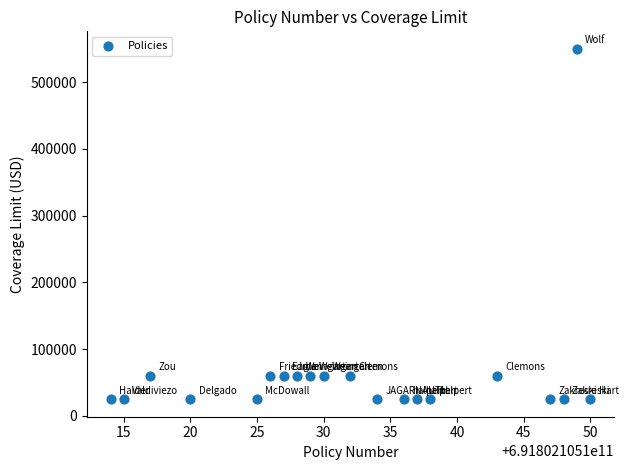

What is the range of Y values (max minus min)?

525000